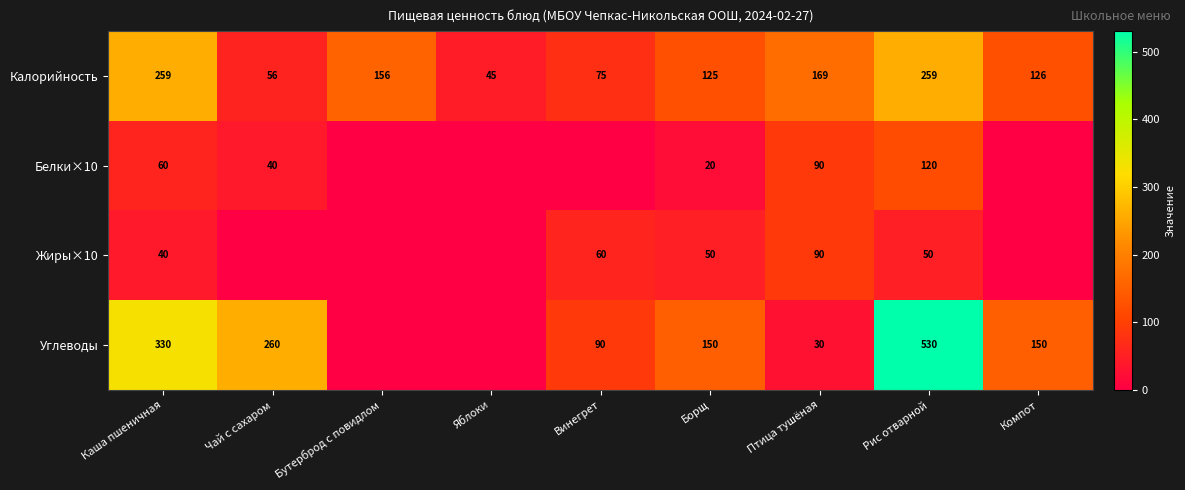

What is the total value across all series at Компот?

276